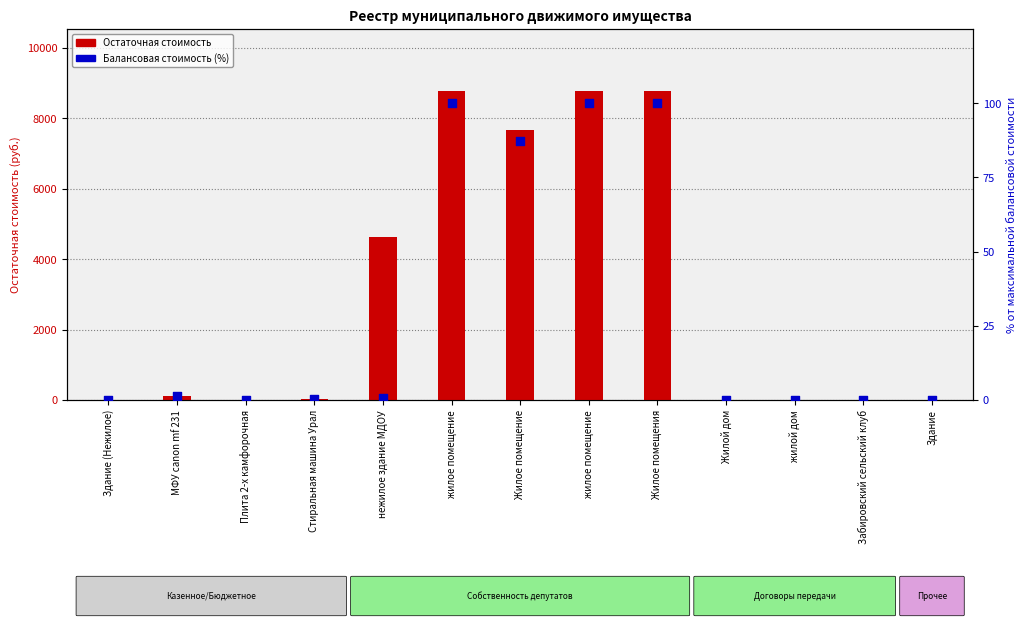

At which category is the sum across all series the highest?

жилое помещение